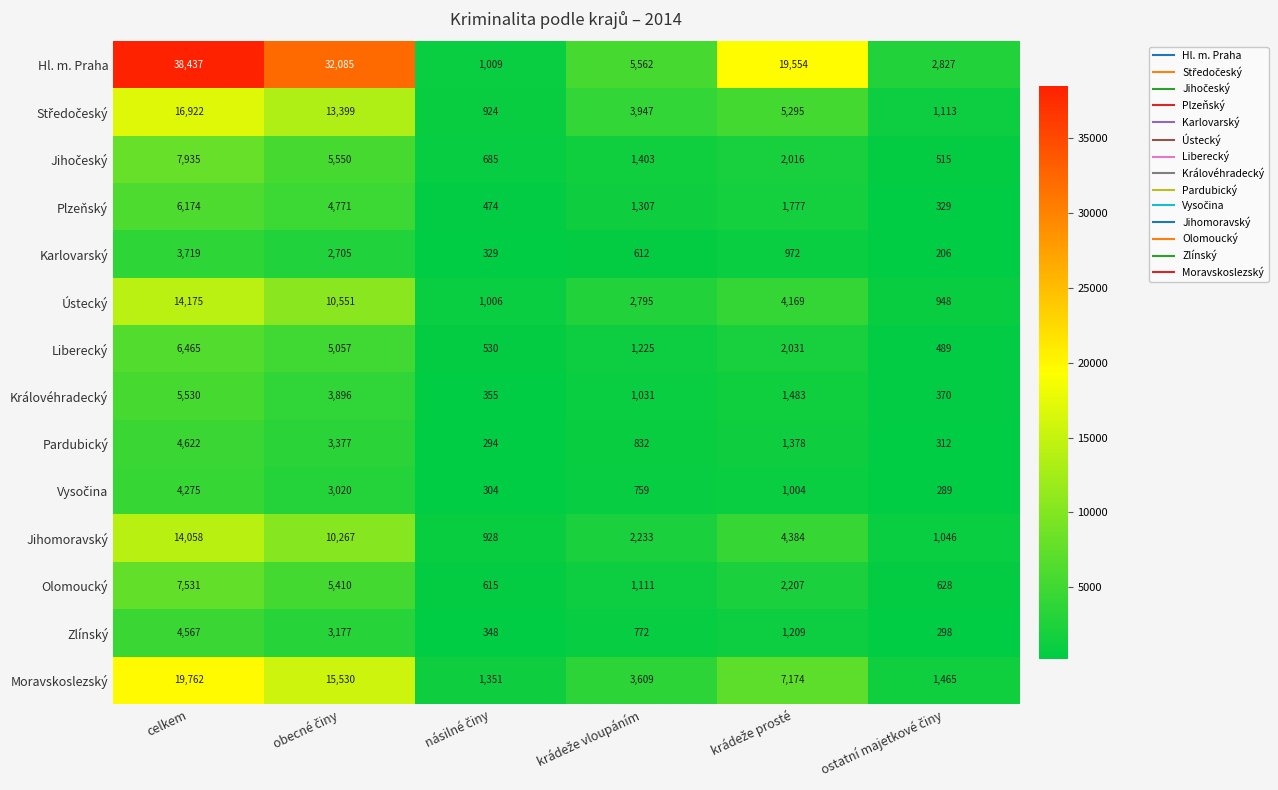

Which series has the largest range (max minus min)?

Hl. m. Praha